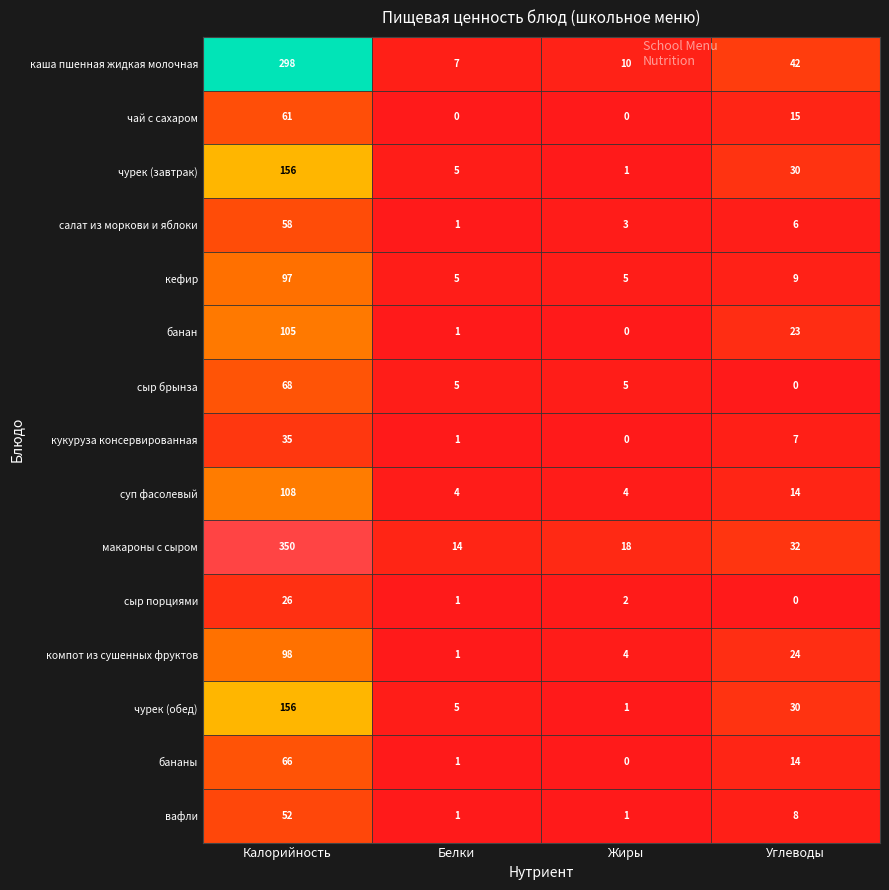

Is it true that кефир equals 43 at Калорийность?

False